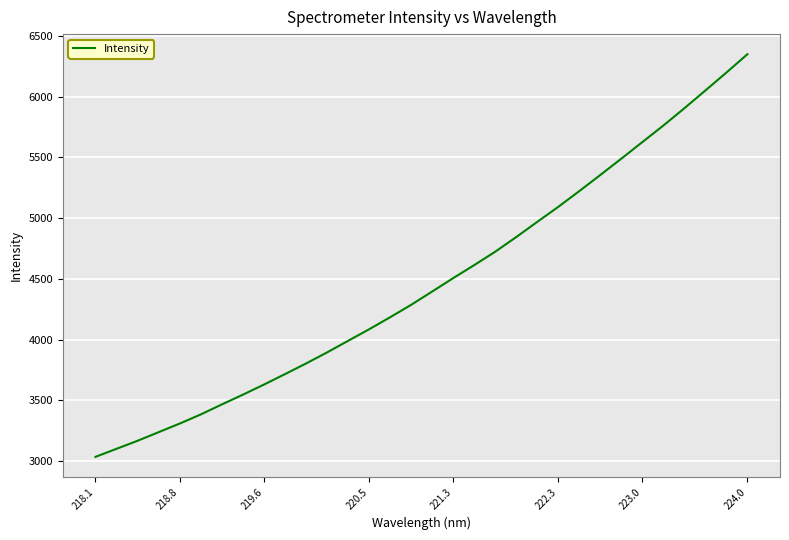

What is the smallest value displayed?

3035.8